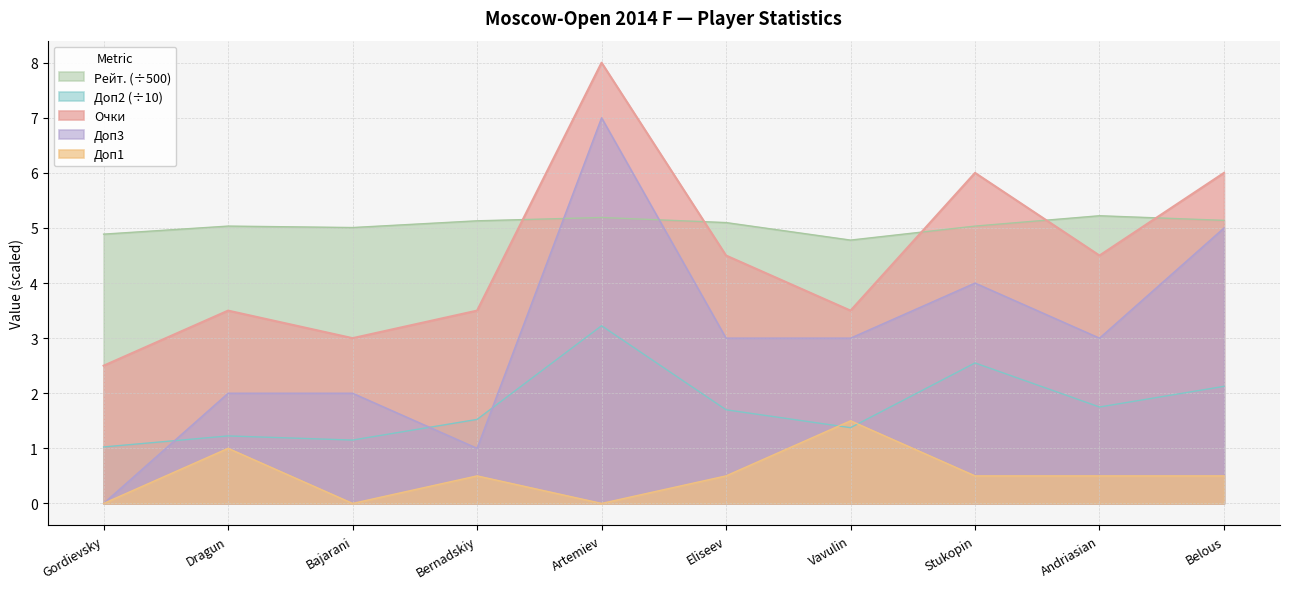

True or false: Рейт. and Доп2 intersect in this chart.

False